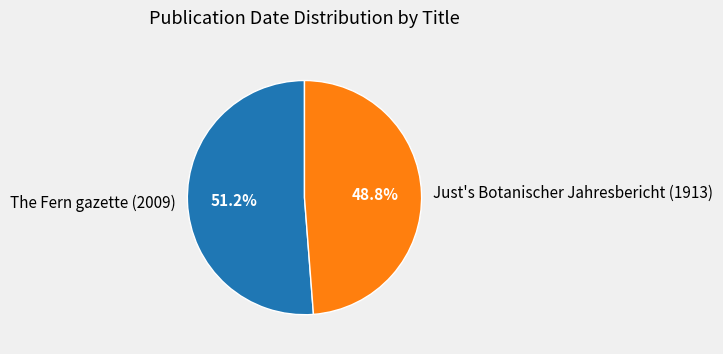

Is it true that The Fern gazette (2009) is 51% of the pie?

True